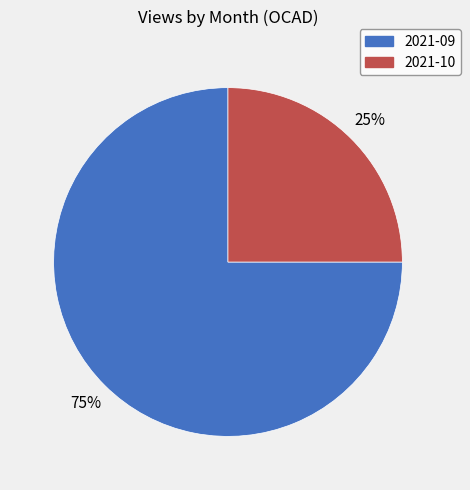

What percentage is the 2021-09 slice, to the nearest percent?

75%